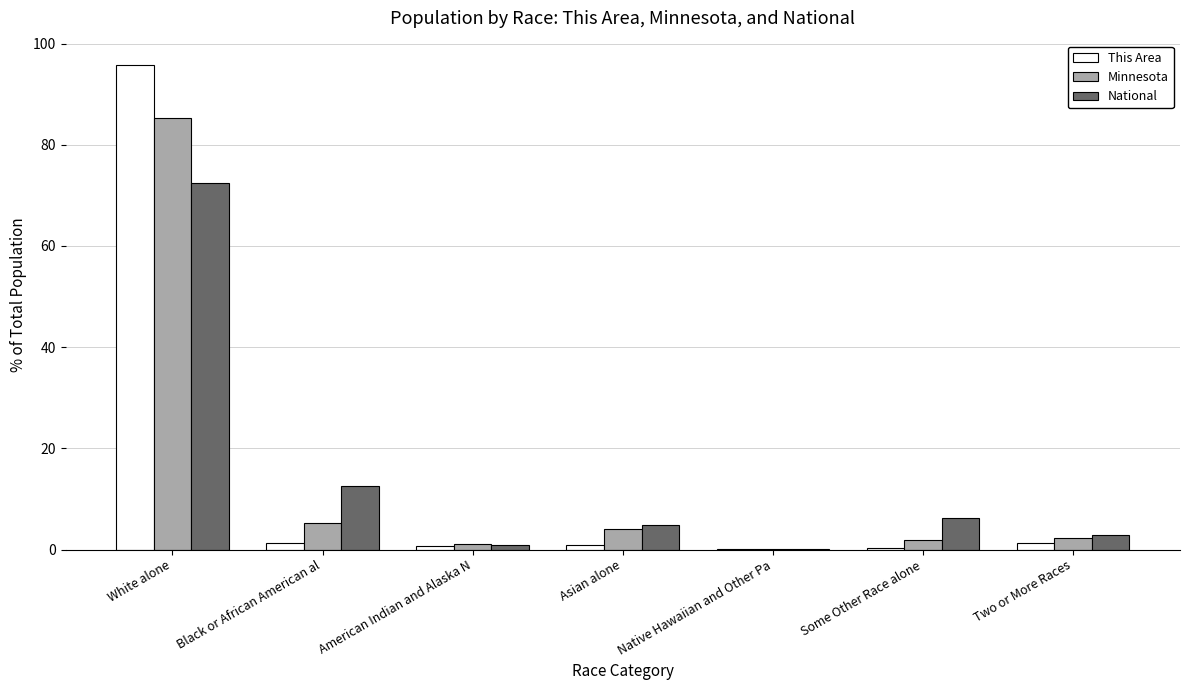

The value of National at Black or African American al is 21.4. True or false?

False